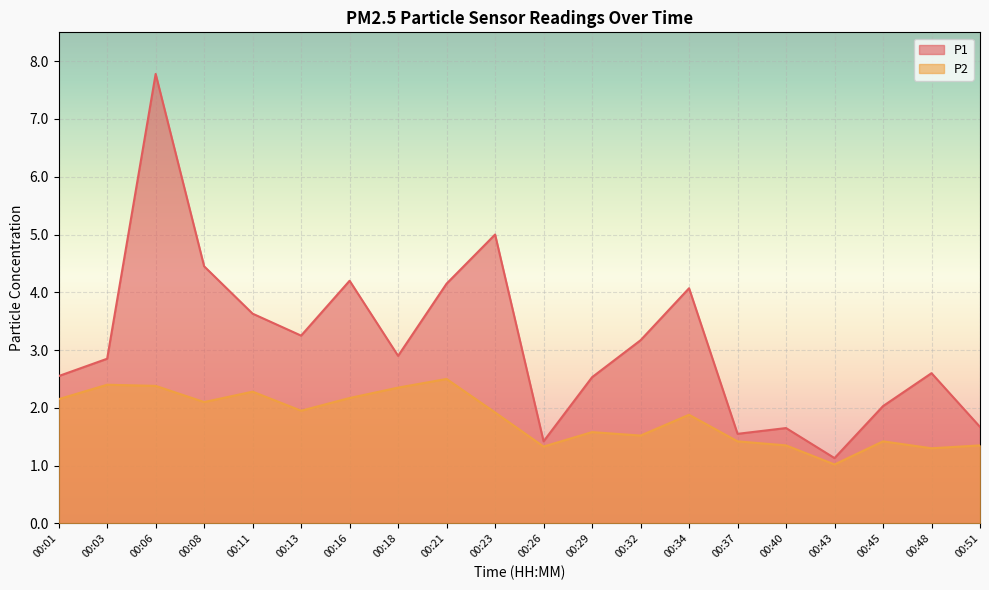

Between 00:03 and 00:06, which series saw the biggest shift?

P1